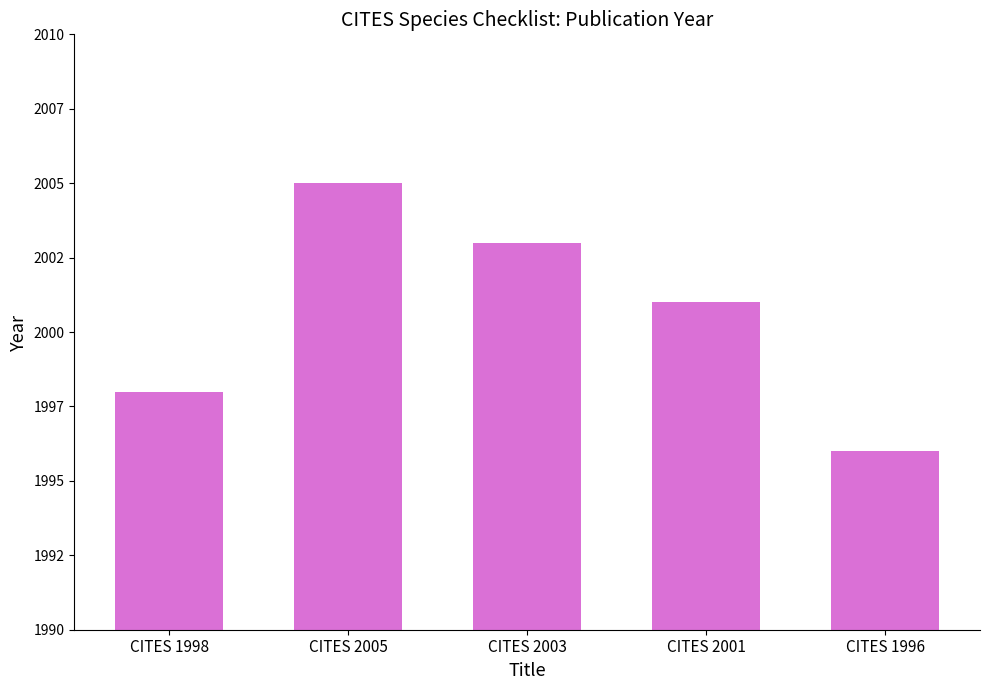

Reading left to right, extract all data points from this chart.

CITES 1998=1998	CITES 2005=2005	CITES 2003=2003	CITES 2001=2001	CITES 1996=1996